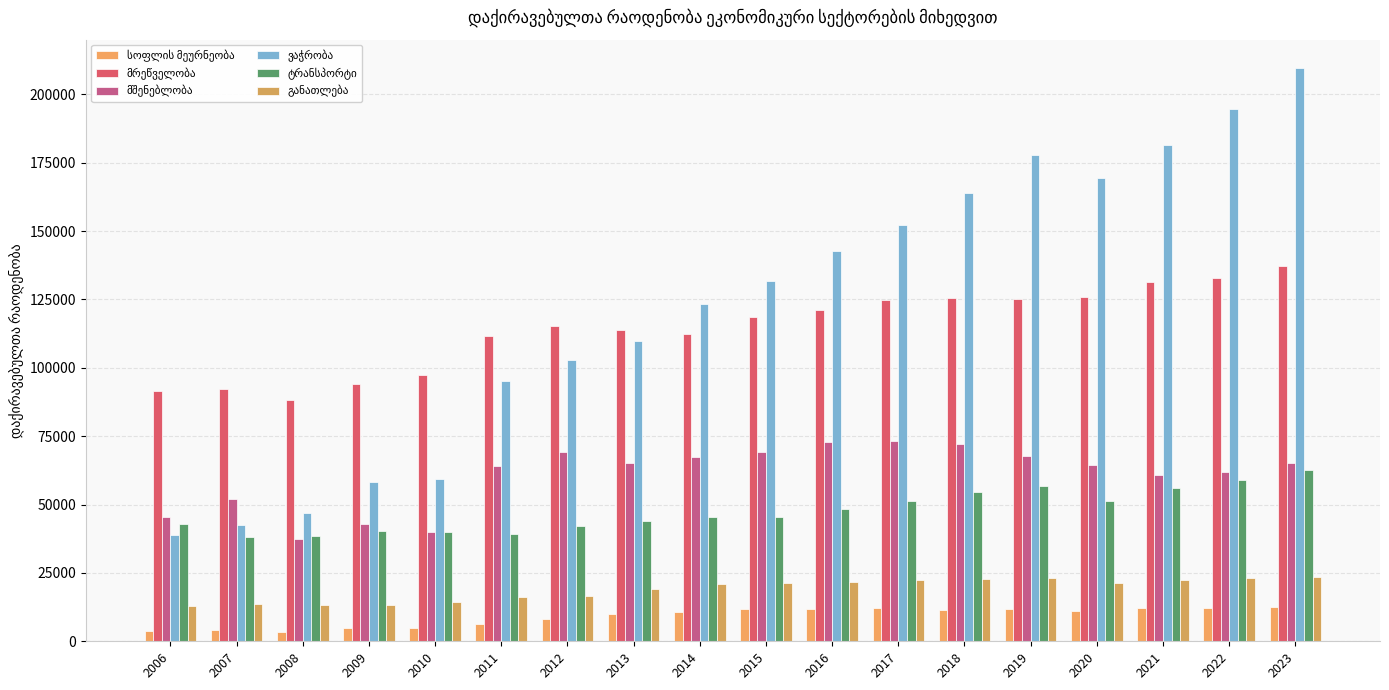

How many groups of bars are there?

18